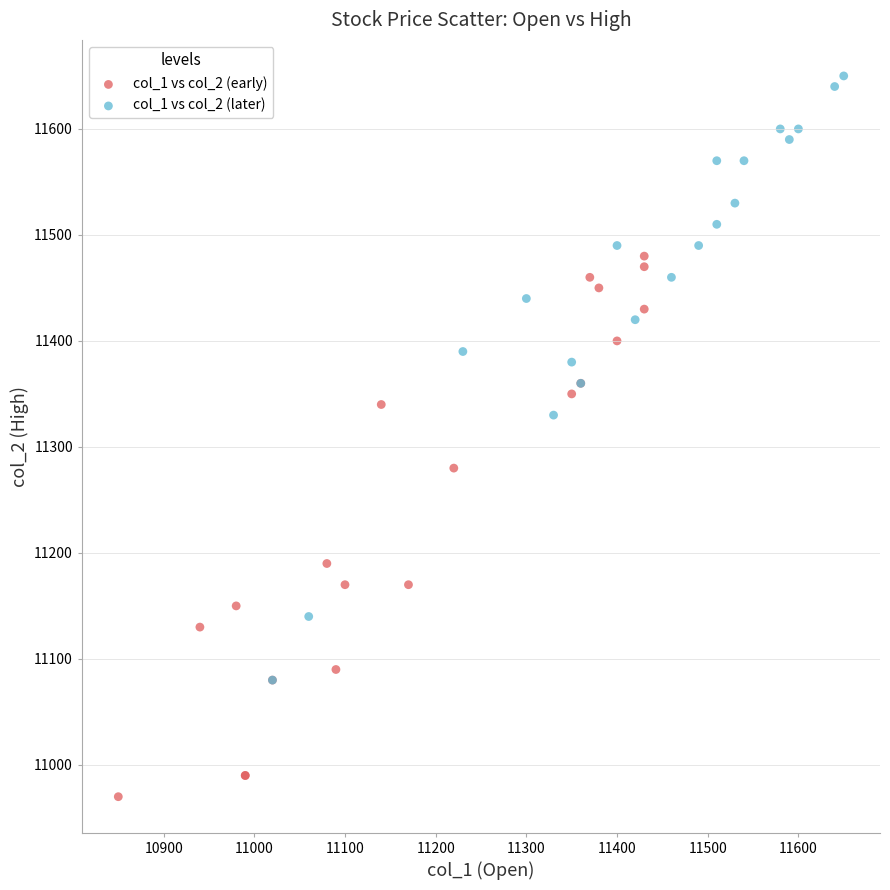

Which series reaches the maximum Y coordinate?

col_1 vs col_2 (later)